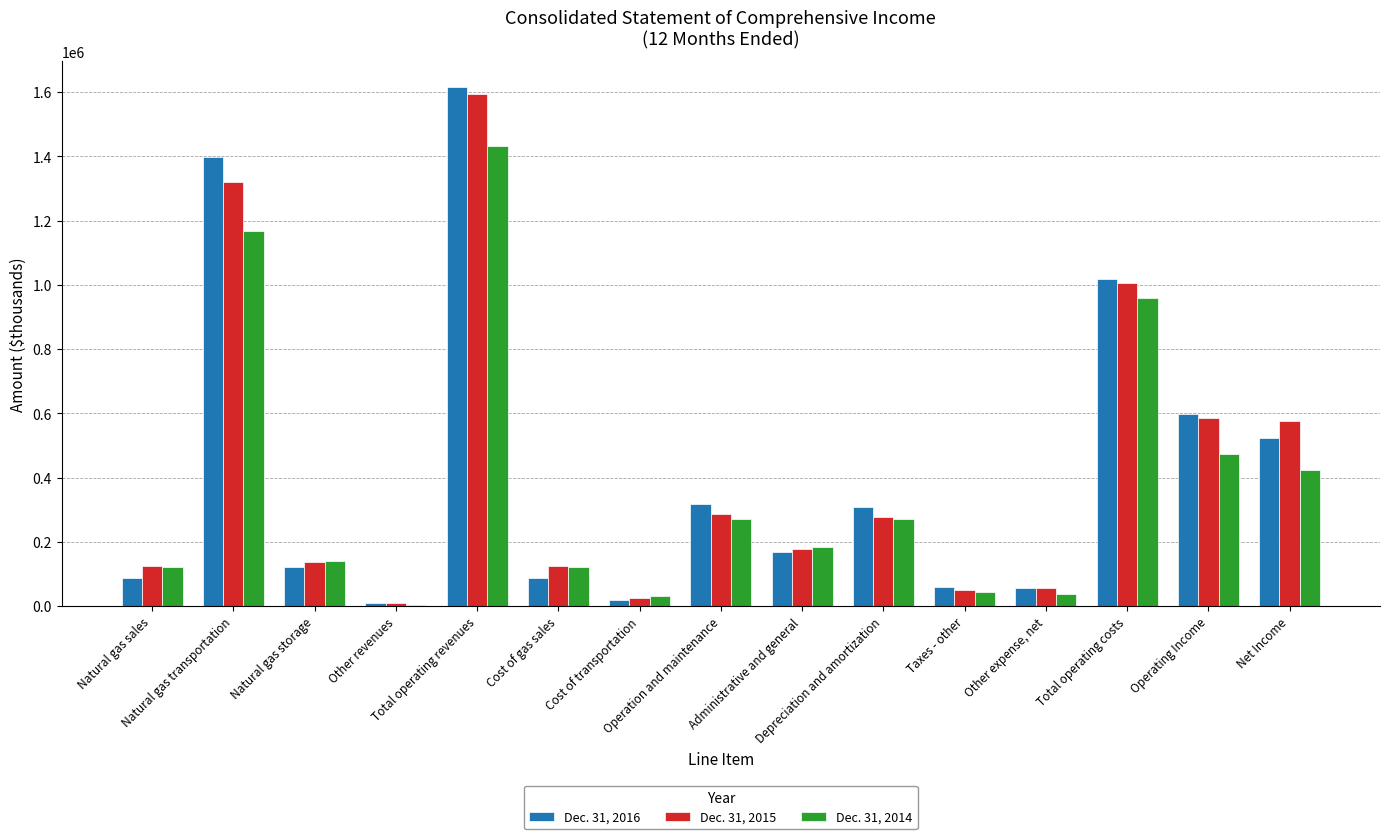

What is the difference between the Dec. 31, 2016 values at Cost of gas sales and Operating Income?

512368